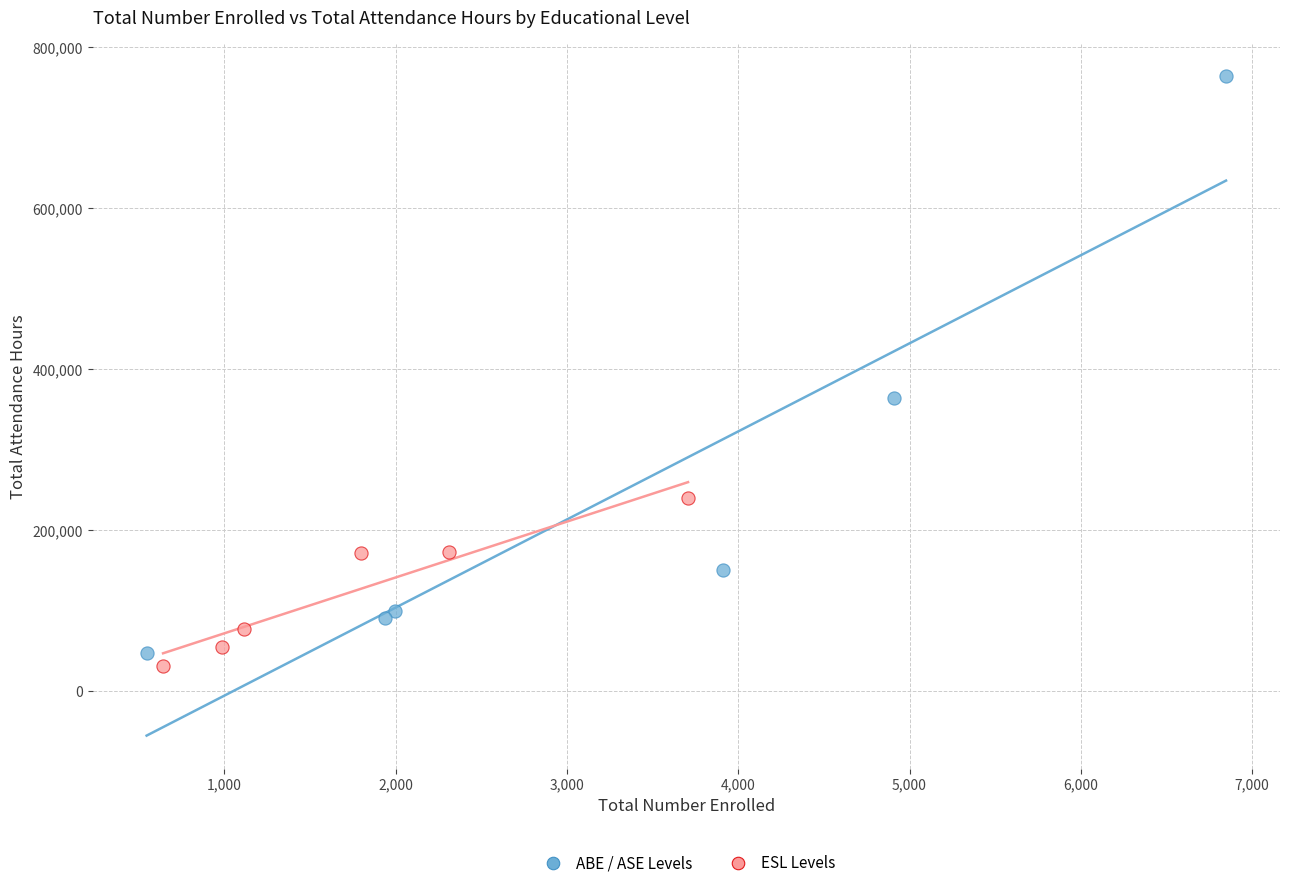

Which series contains the highest Y value?

ABE / ASE Levels